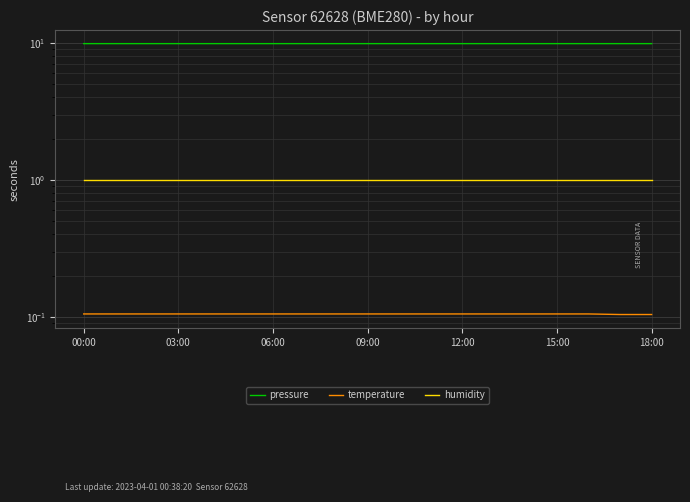

At how many categories does at least one series exceed 3?

19